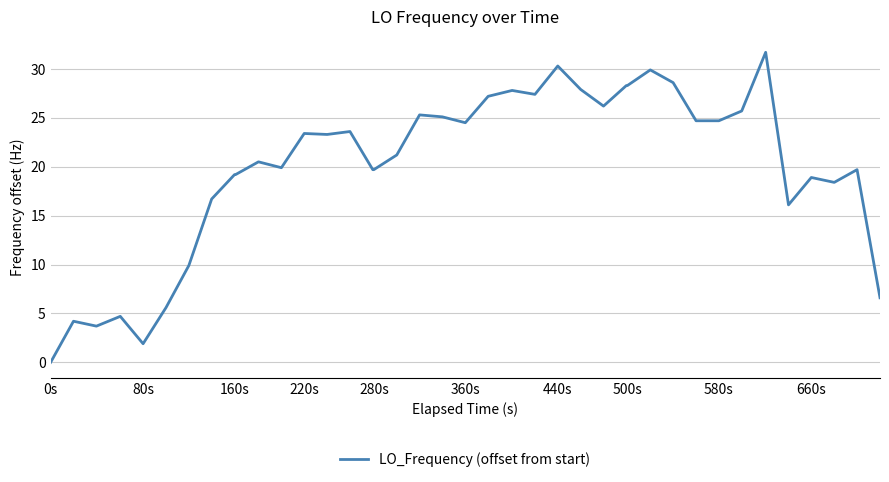

What is the difference between the maximum and second lowest values?

29.8